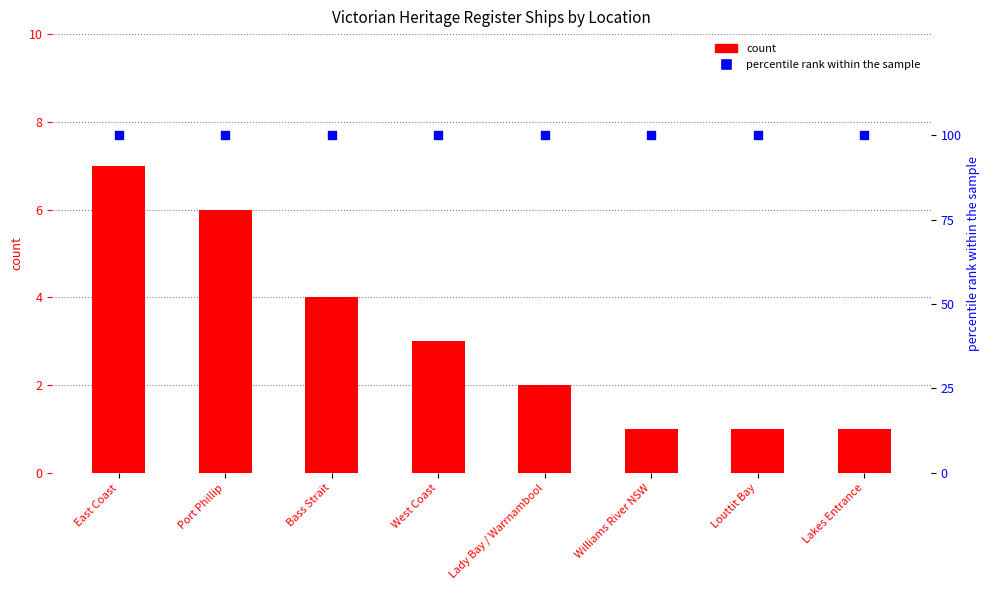

Which series has the largest total across all categories?

percentile rank within the sample